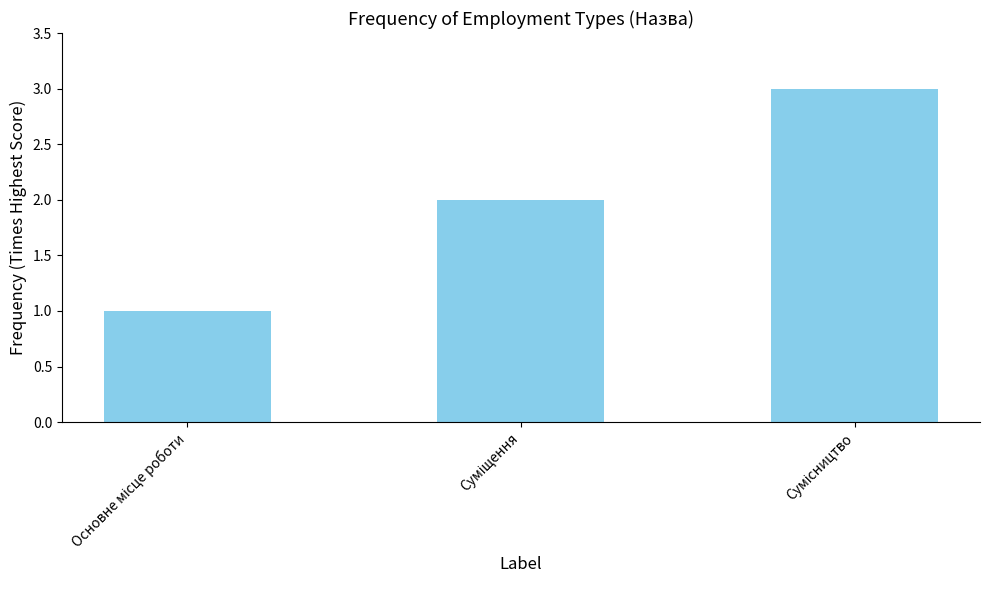

How many categories are shown in the chart?

3